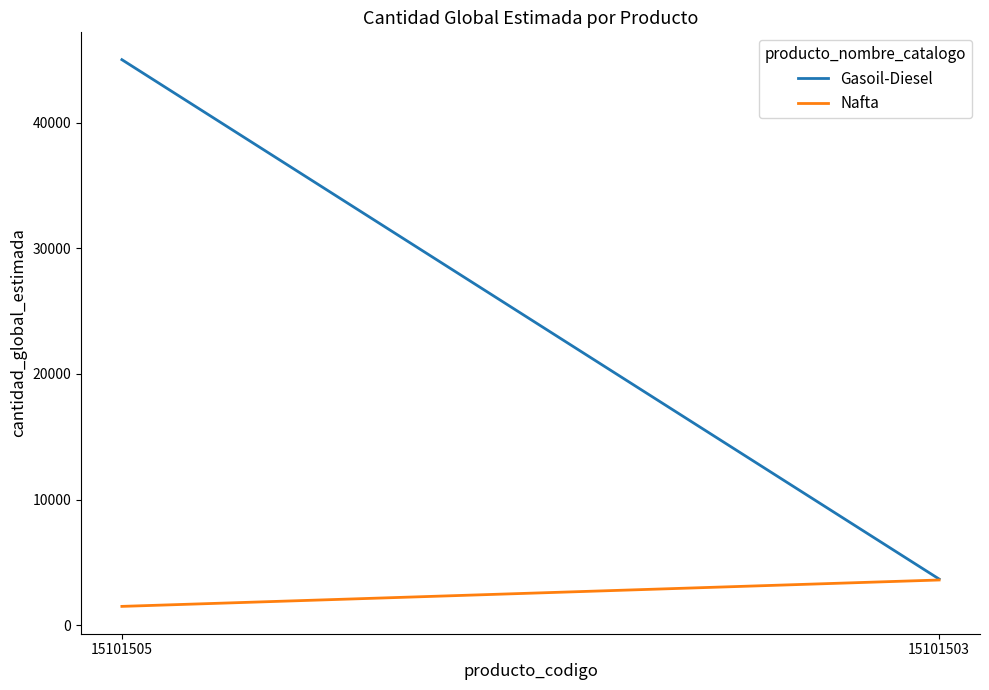

At 15101505, list the series in order from smallest to largest.

Nafta, Gasoil-Diesel